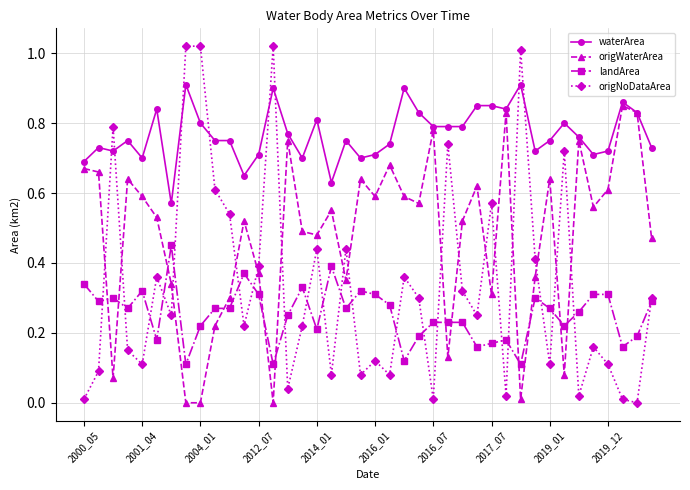

How many positive values does the origNoDataArea series have?

39